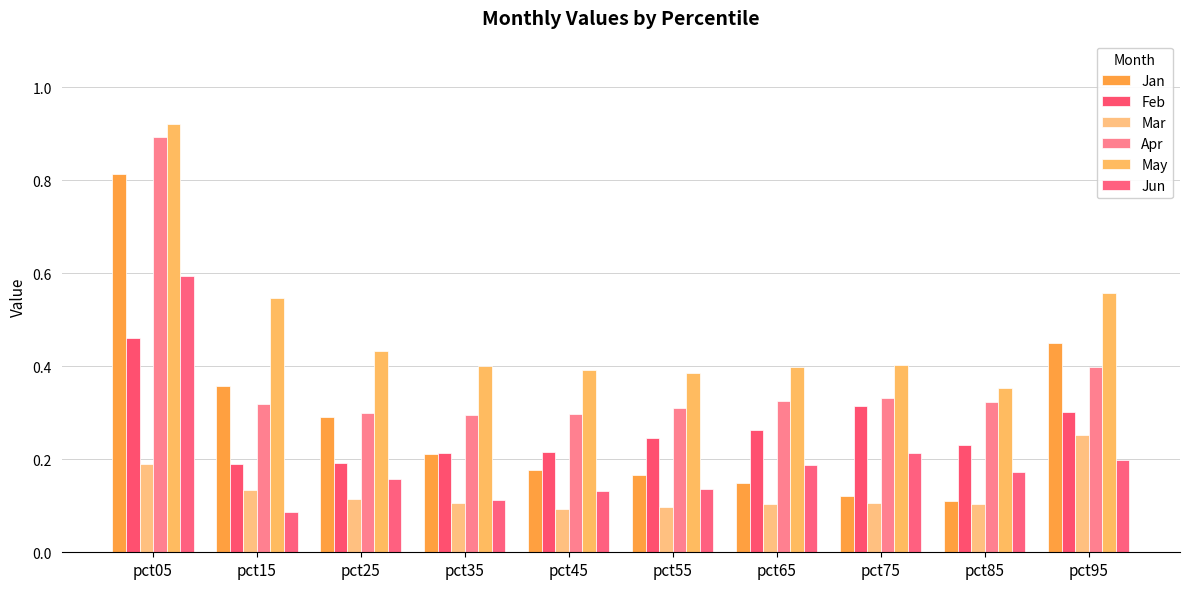

At which category is the sum across all series the highest?

pct05